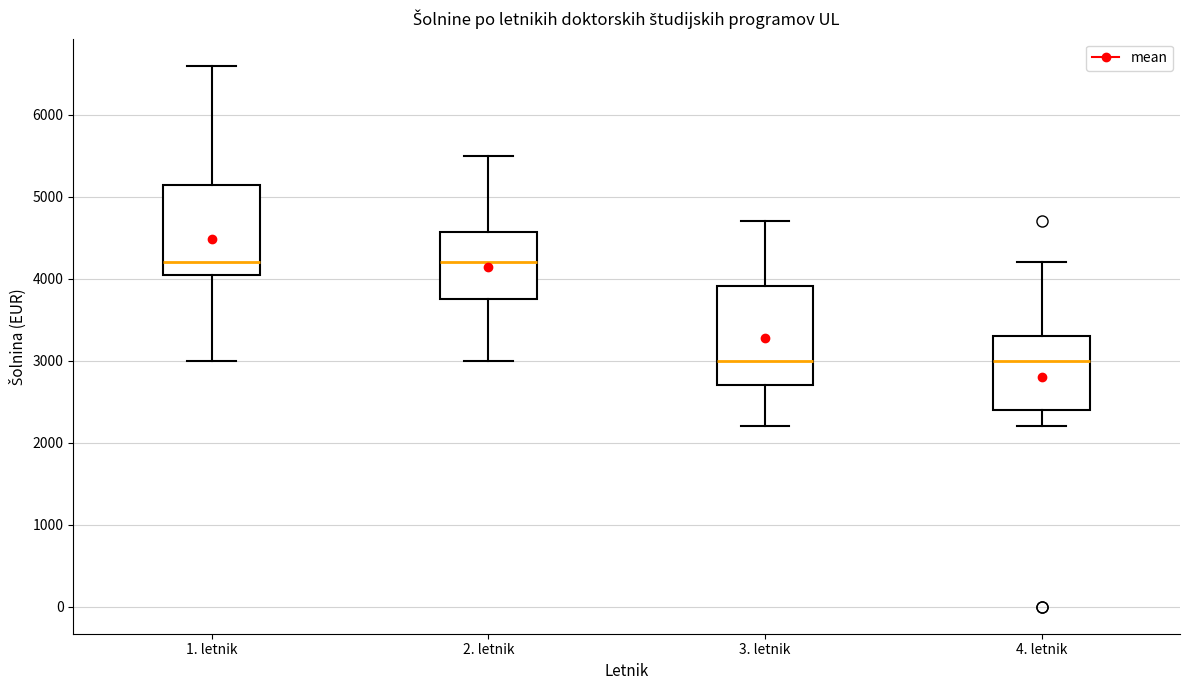

Comparing the boxes themselves (not the whiskers), which one is the tallest?

3. letnik